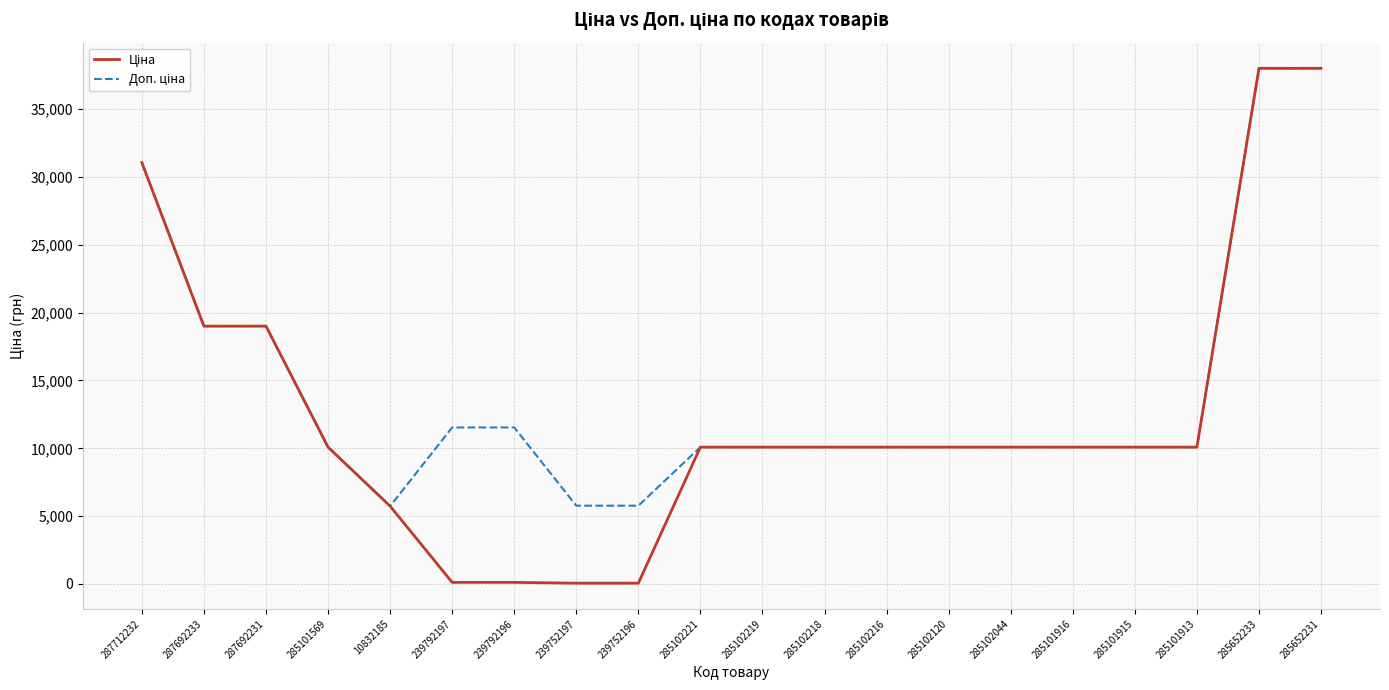

What is the total value across all series at 285102044?

20171.6